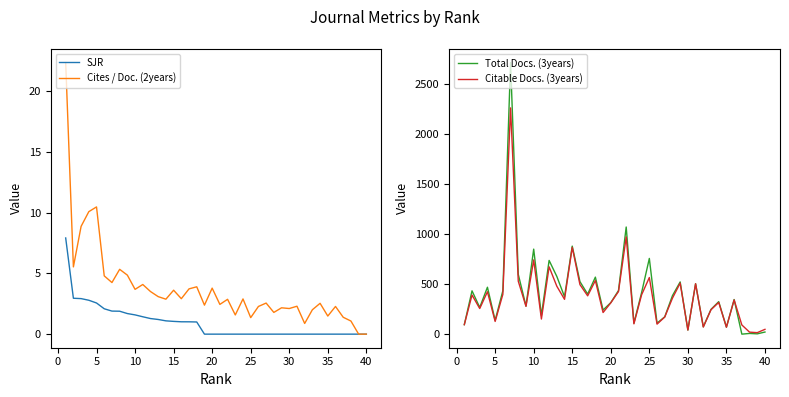

Rank the series by their maximum value, from highest to lowest.

Total Docs. (3years), Citable Docs. (3years), Cites / Doc. (2years), SJR